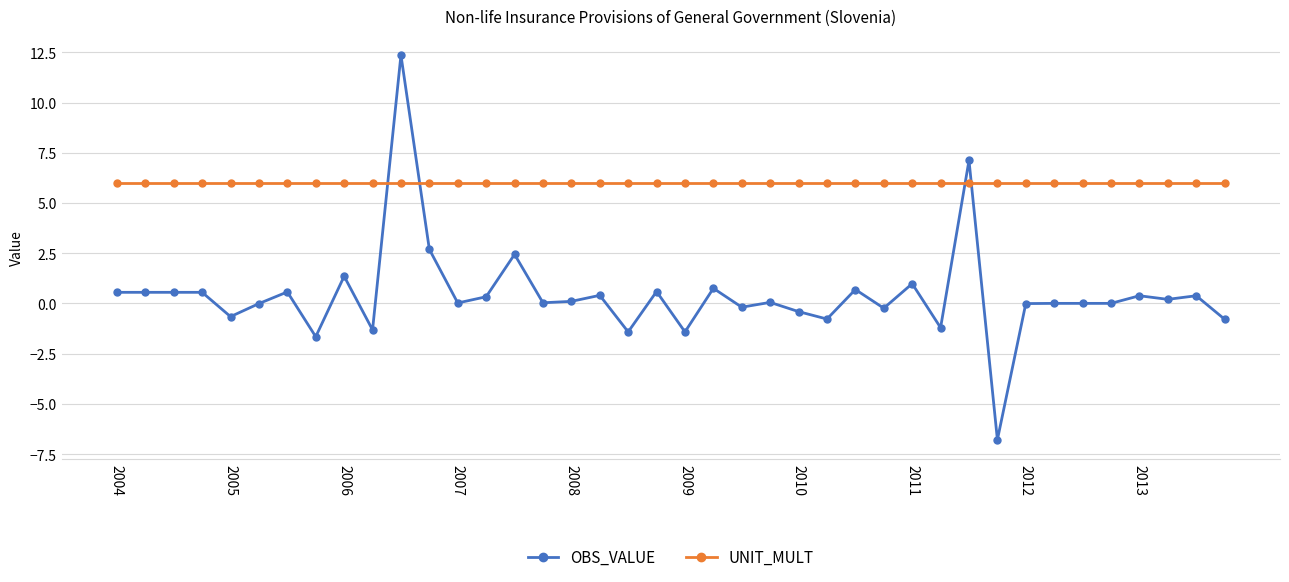

At how many categories does at least one series exceed 2?

40